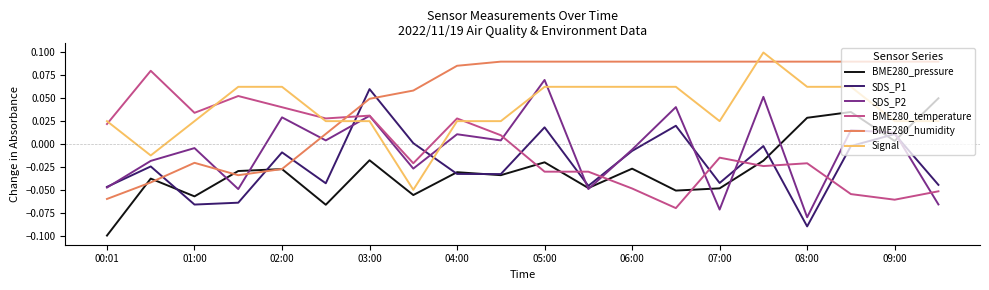

True or false: SDS_P1 and SDS_P2 intersect in this chart.

True